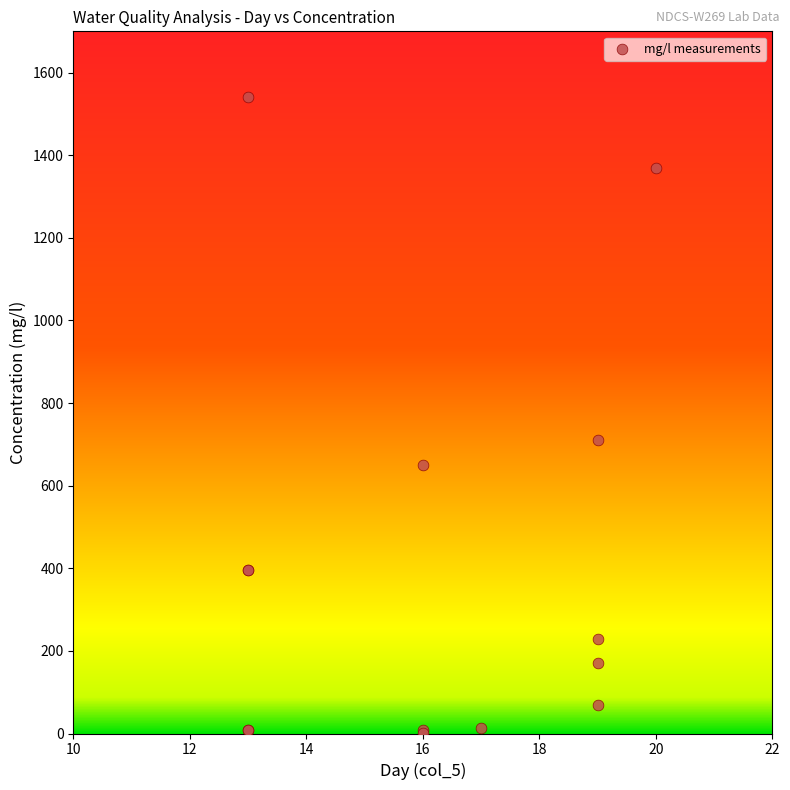

What Y value in the scatter plot is closest to 771?

710.0